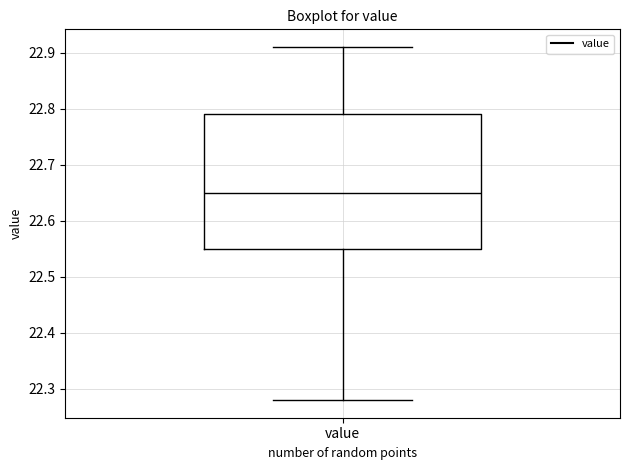

Where does the median line of the box for value sit on the y-axis? The values are not printed on the chart, so give them approximately, as read against the axis.

22.65